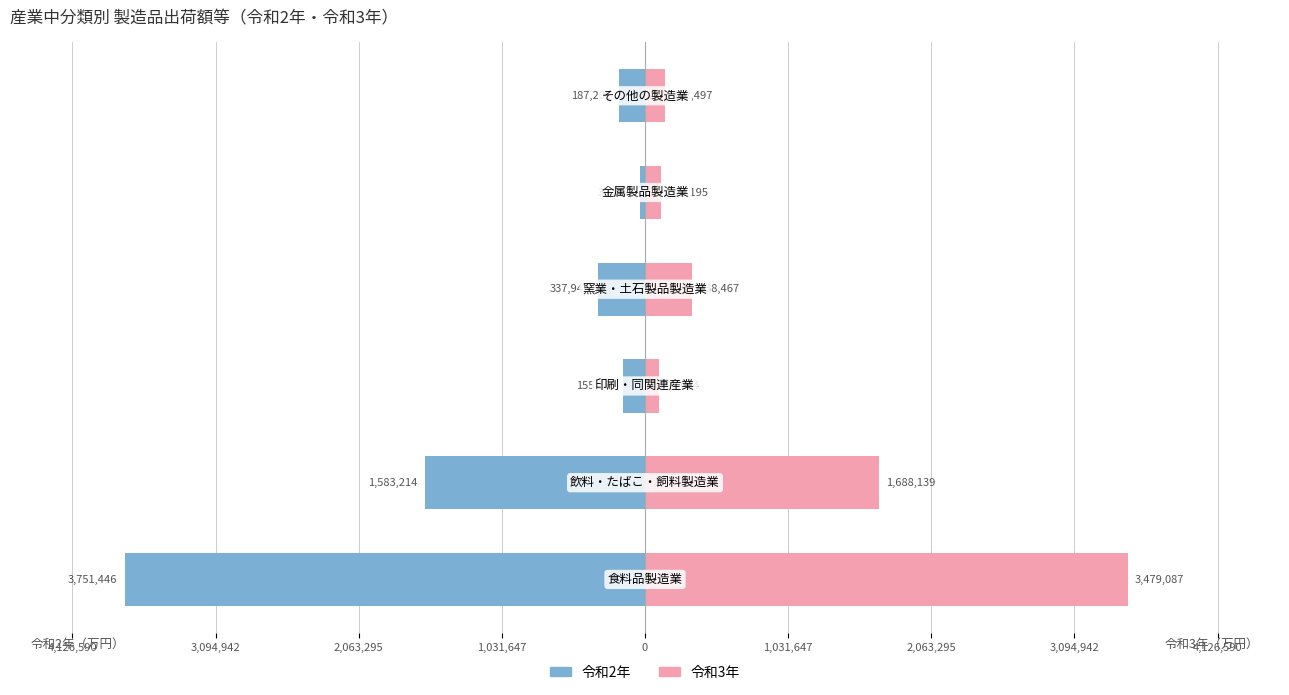

What are all the series names shown in the legend?

令和2年, 令和3年